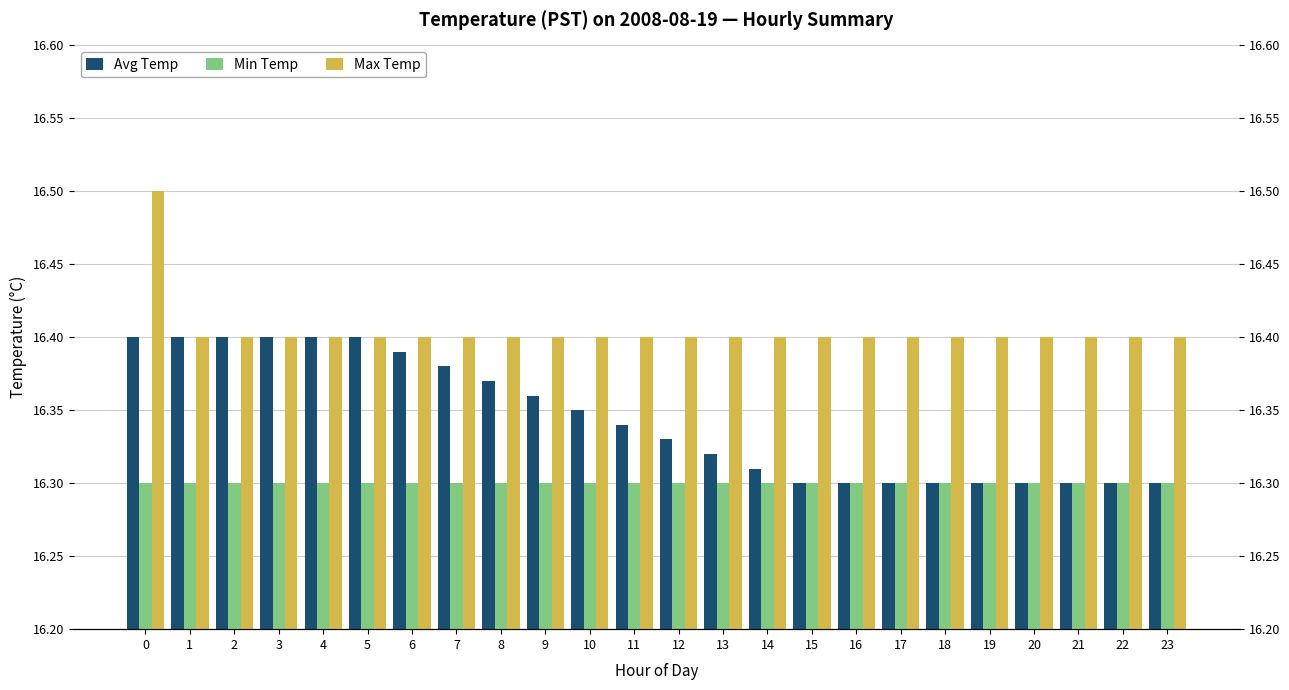

At which label is Avg Temp closest to 16?

15